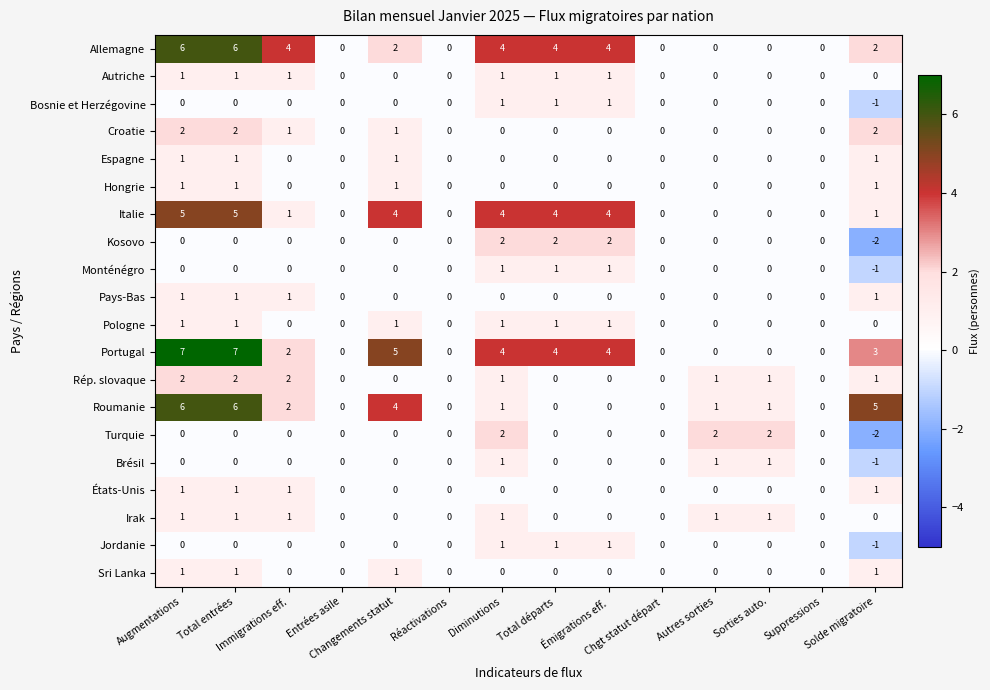

What is the maximum value shown in the chart?

7